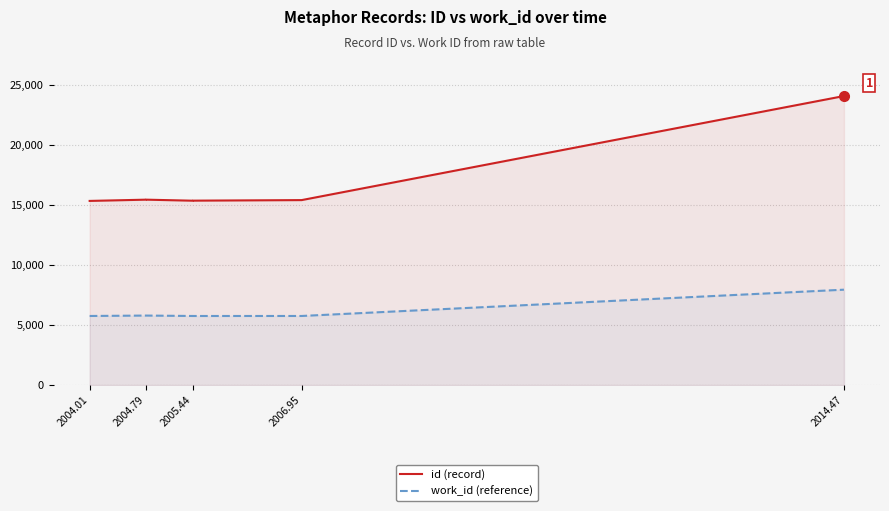

True or false: work_id (reference) has more than 1 interior local peaks.

False